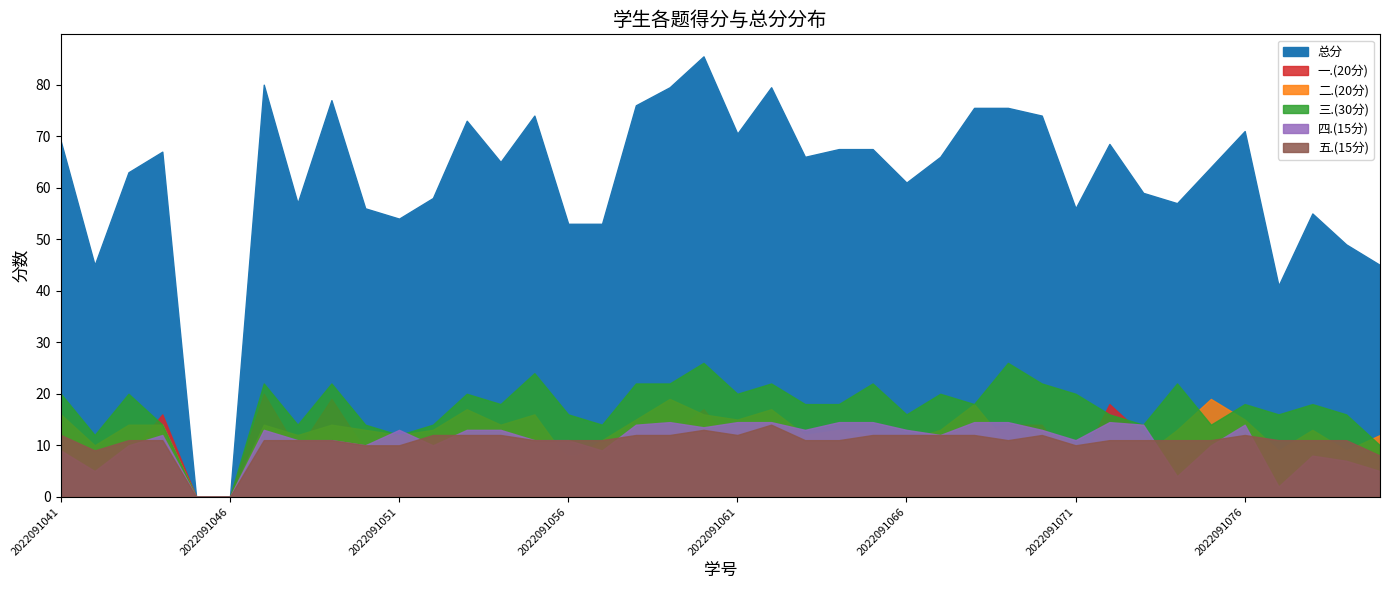

At which category is the sum across all series the highest?

2022091060